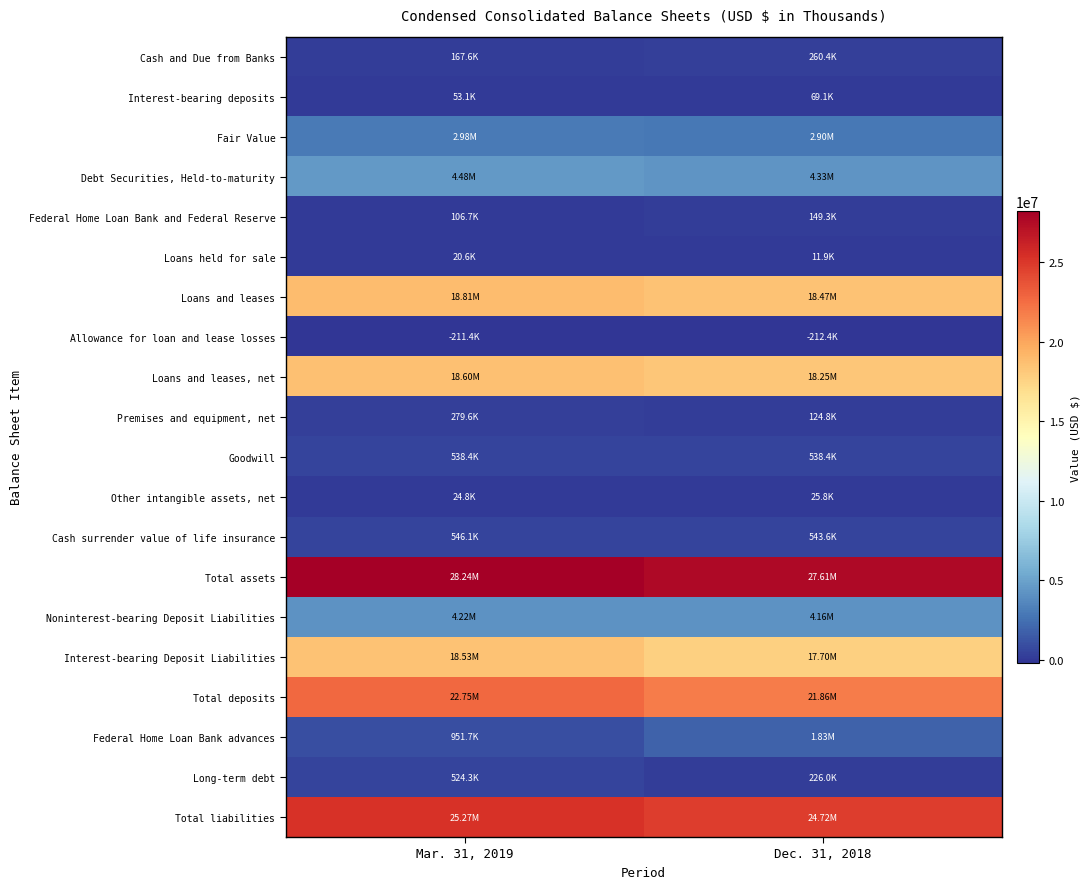

At which category is the sum across all series the highest?

Mar. 31, 2019